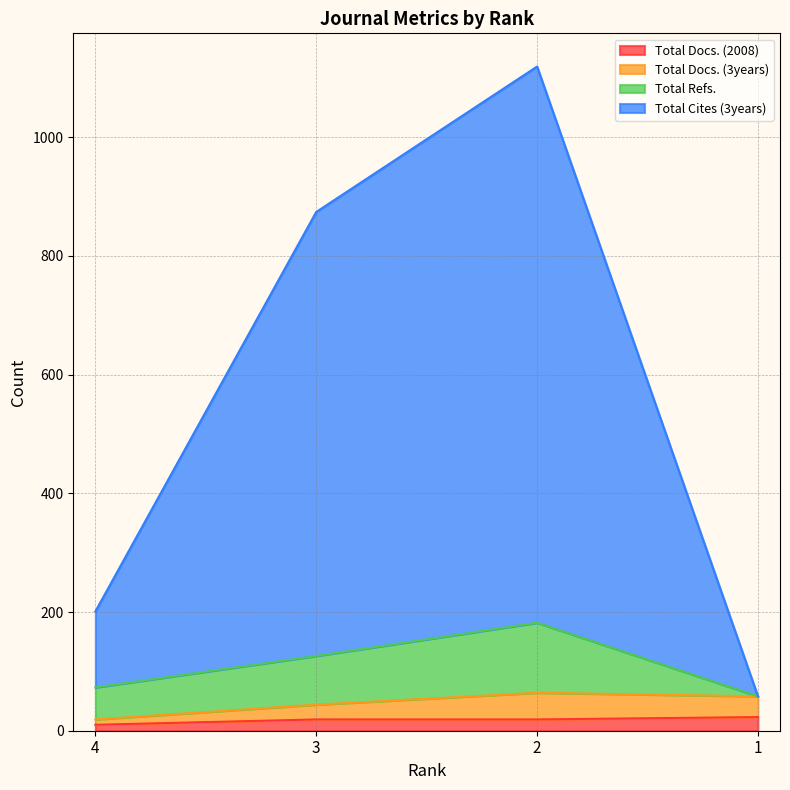

Which has a higher value, 4 or 2?

2